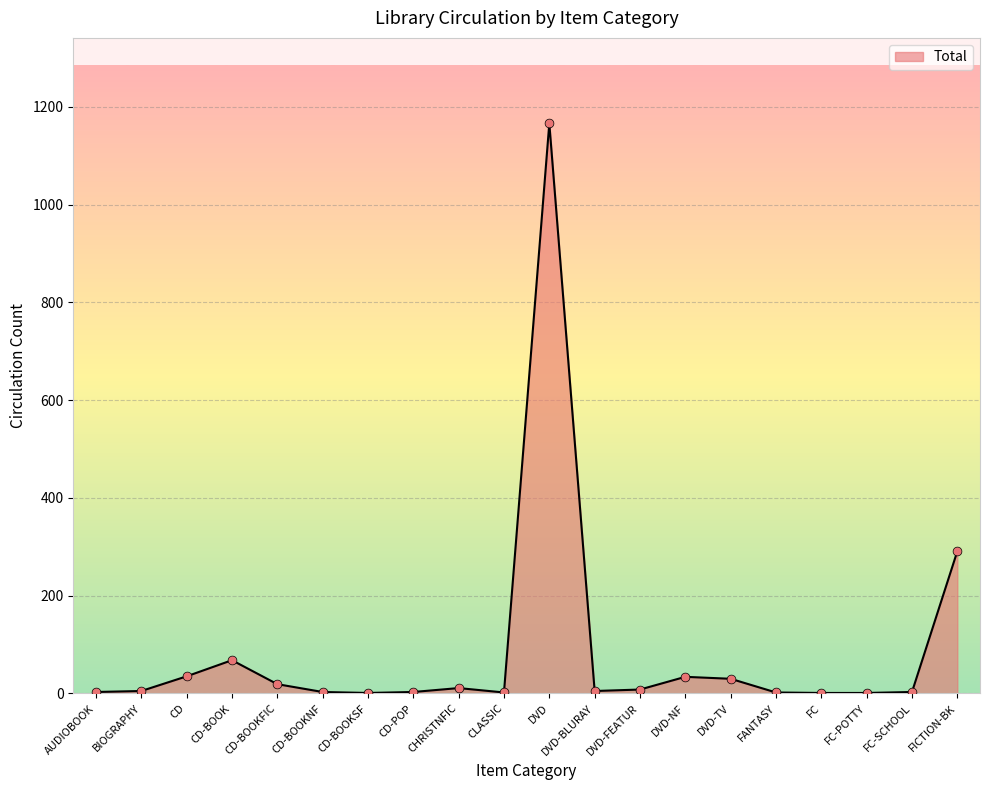

What is the change in value from CD-BOOKFIC to CD-BOOKSF?

-18